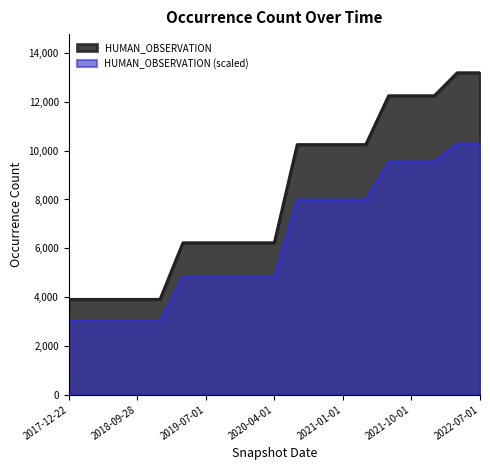

Does the chart display data point markers on the line(s)?

No